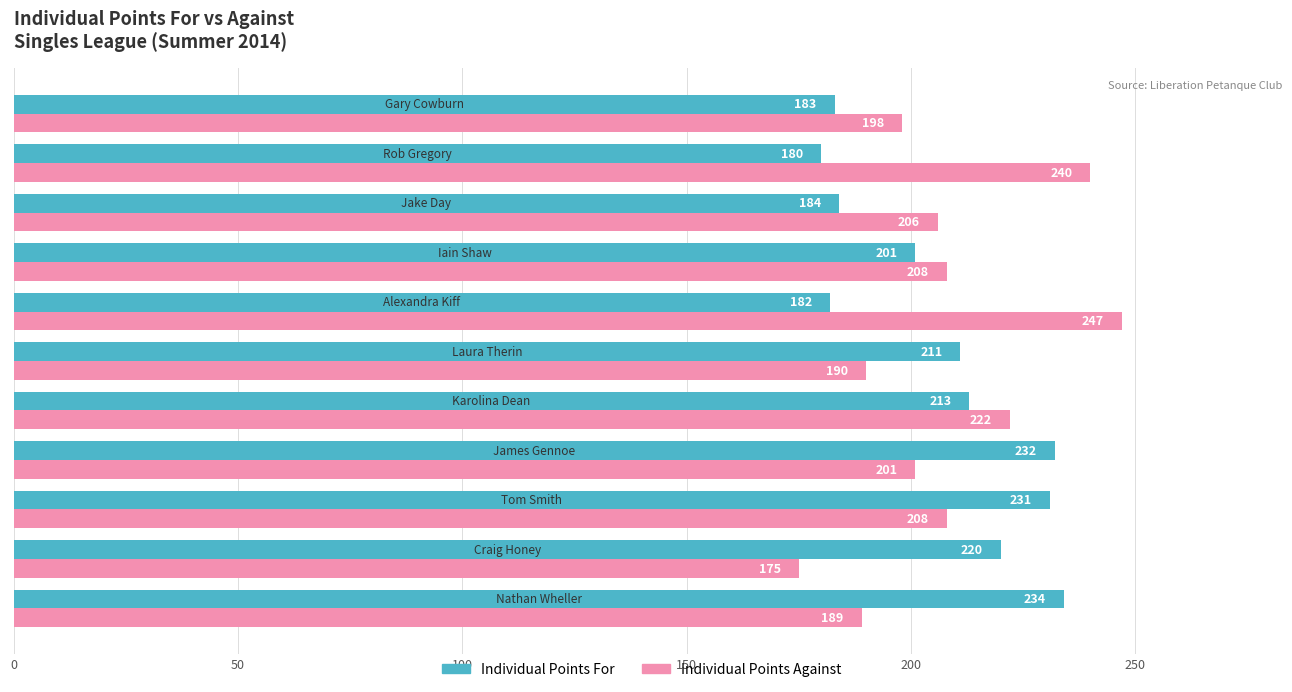

Which series has the largest total across all categories?

Individual Points Against